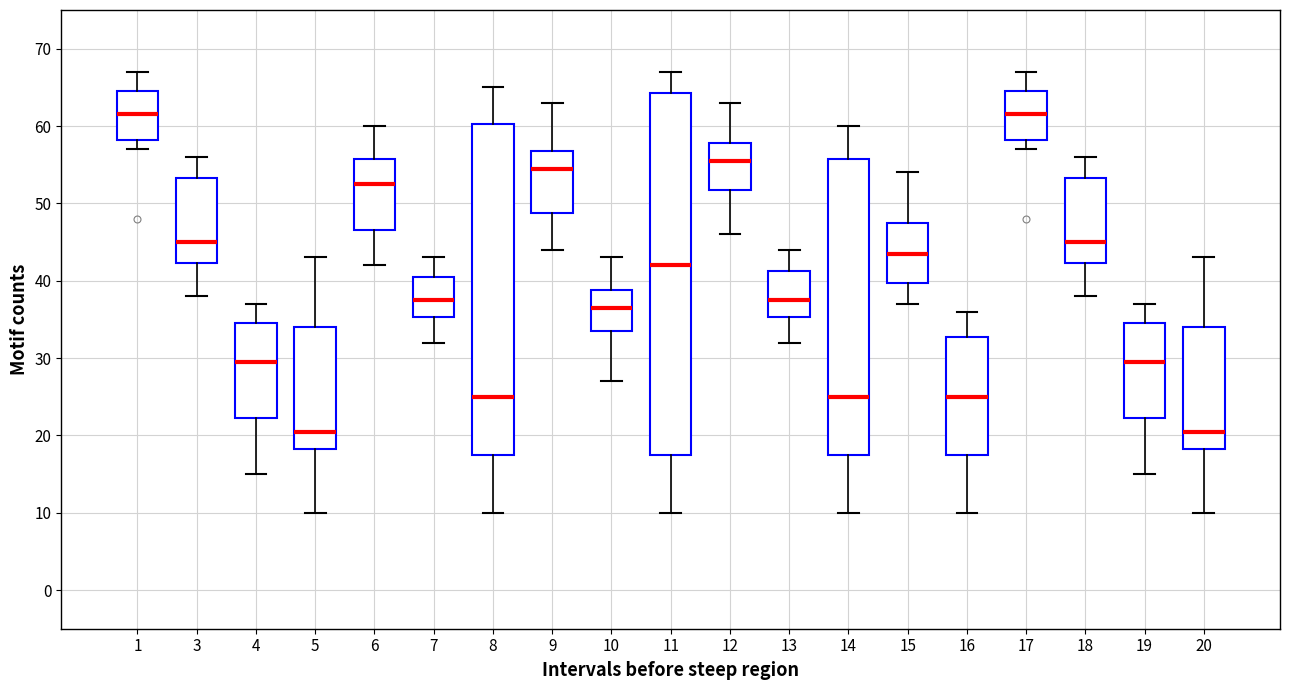

Reading left to right, read every box against the y-axis: the position of its median line, the range the box covers, and the ends of its whiskers. The values are not printed on the chart, so give them approximately, as read against the axis.

1: median 62, box 58 to 65, whiskers 57 to 67
3: median 45, box 42 to 53, whiskers 38 to 56
4: median 30, box 22 to 35, whiskers 15 to 37
5: median 21, box 18 to 34, whiskers 10 to 43
6: median 53, box 47 to 56, whiskers 42 to 60
7: median 38, box 35 to 41, whiskers 32 to 43
8: median 25, box 18 to 60, whiskers 10 to 65
9: median 55, box 49 to 57, whiskers 44 to 63
10: median 37, box 34 to 39, whiskers 27 to 43
11: median 42, box 18 to 64, whiskers 10 to 67
12: median 56, box 52 to 58, whiskers 46 to 63
13: median 38, box 35 to 41, whiskers 32 to 44
14: median 25, box 18 to 56, whiskers 10 to 60
15: median 44, box 40 to 48, whiskers 37 to 54
16: median 25, box 18 to 33, whiskers 10 to 36
17: median 62, box 58 to 65, whiskers 57 to 67
18: median 45, box 42 to 53, whiskers 38 to 56
19: median 30, box 22 to 35, whiskers 15 to 37
20: median 21, box 18 to 34, whiskers 10 to 43